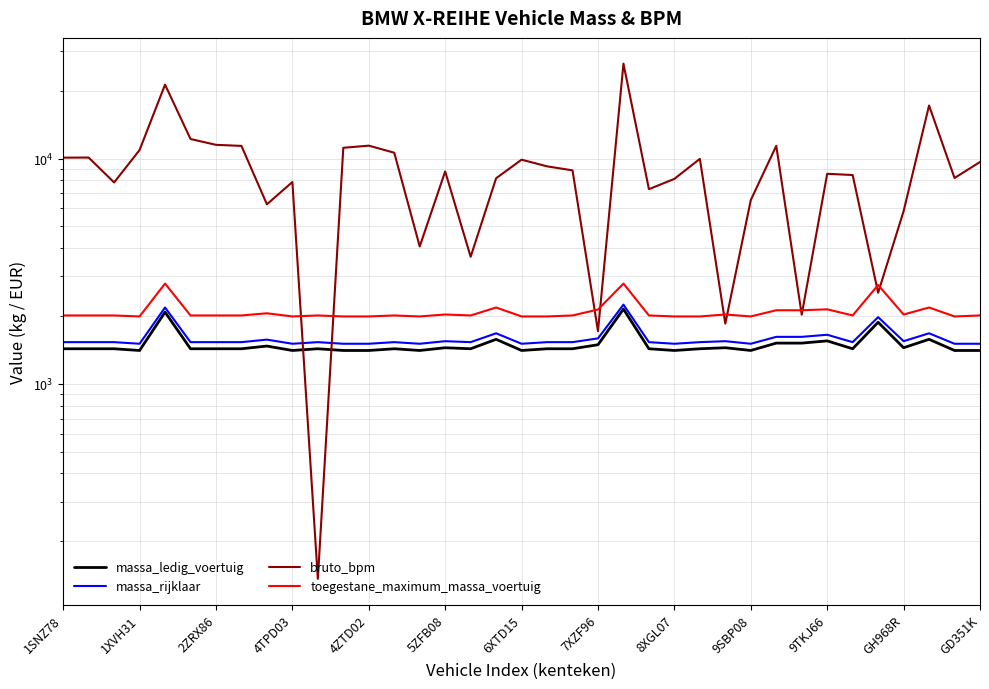

True or false: massa_ledig_voertuig and massa_rijklaar cross at least once.

False